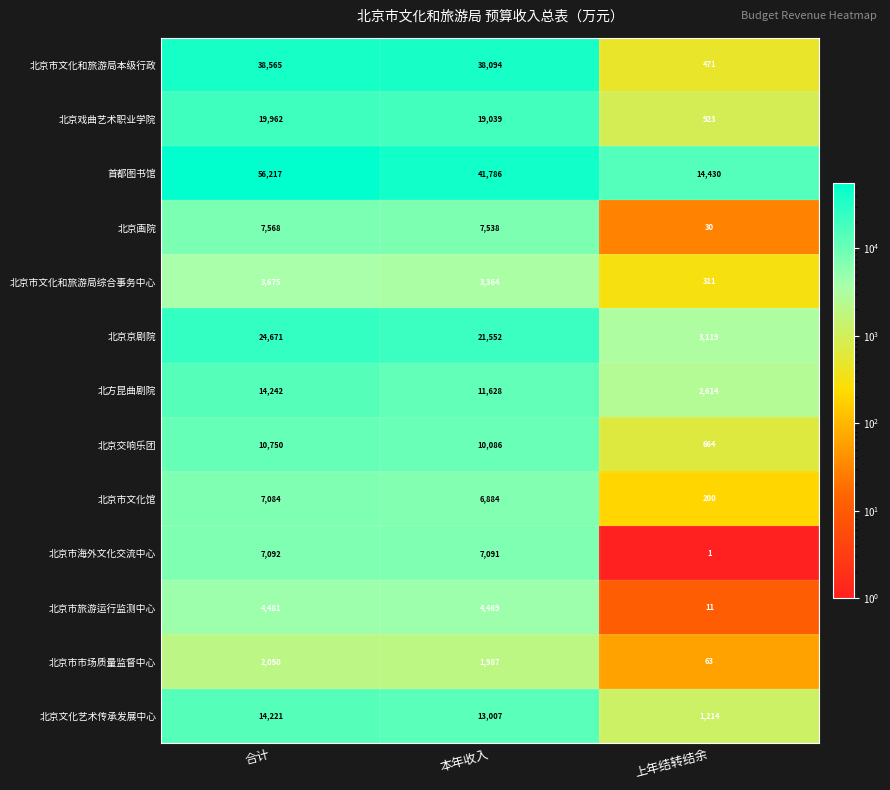

Which series has the largest total across all categories?

首都图书馆